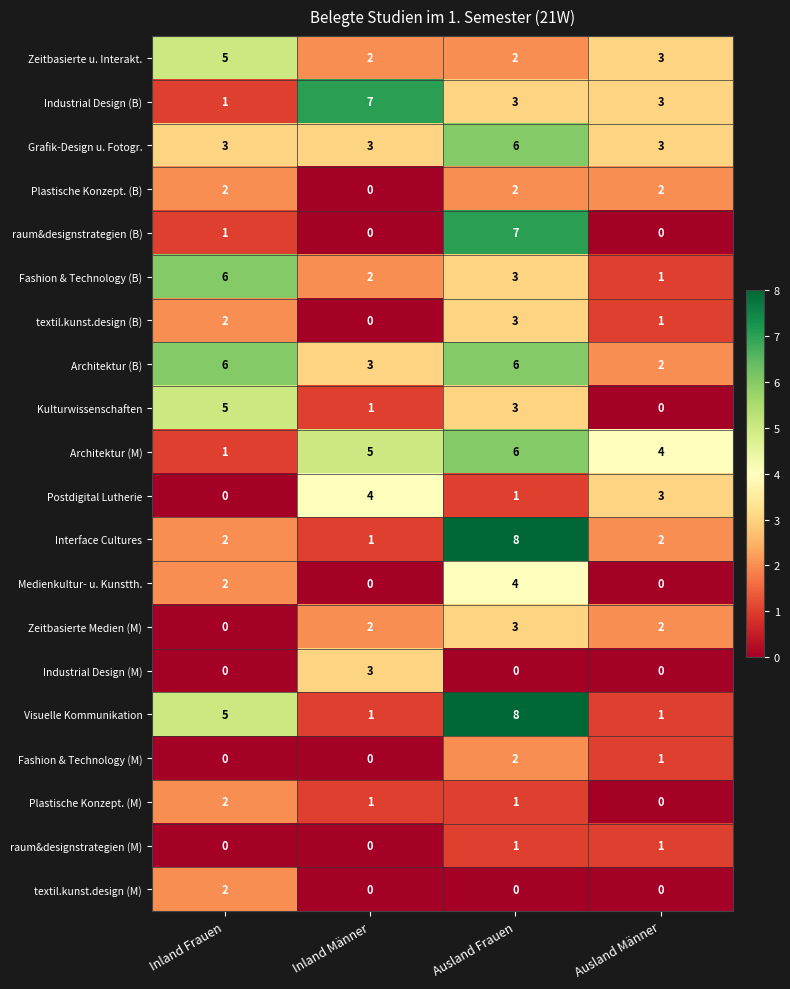

What is the sum of all Kulturwissenschaften values?

9